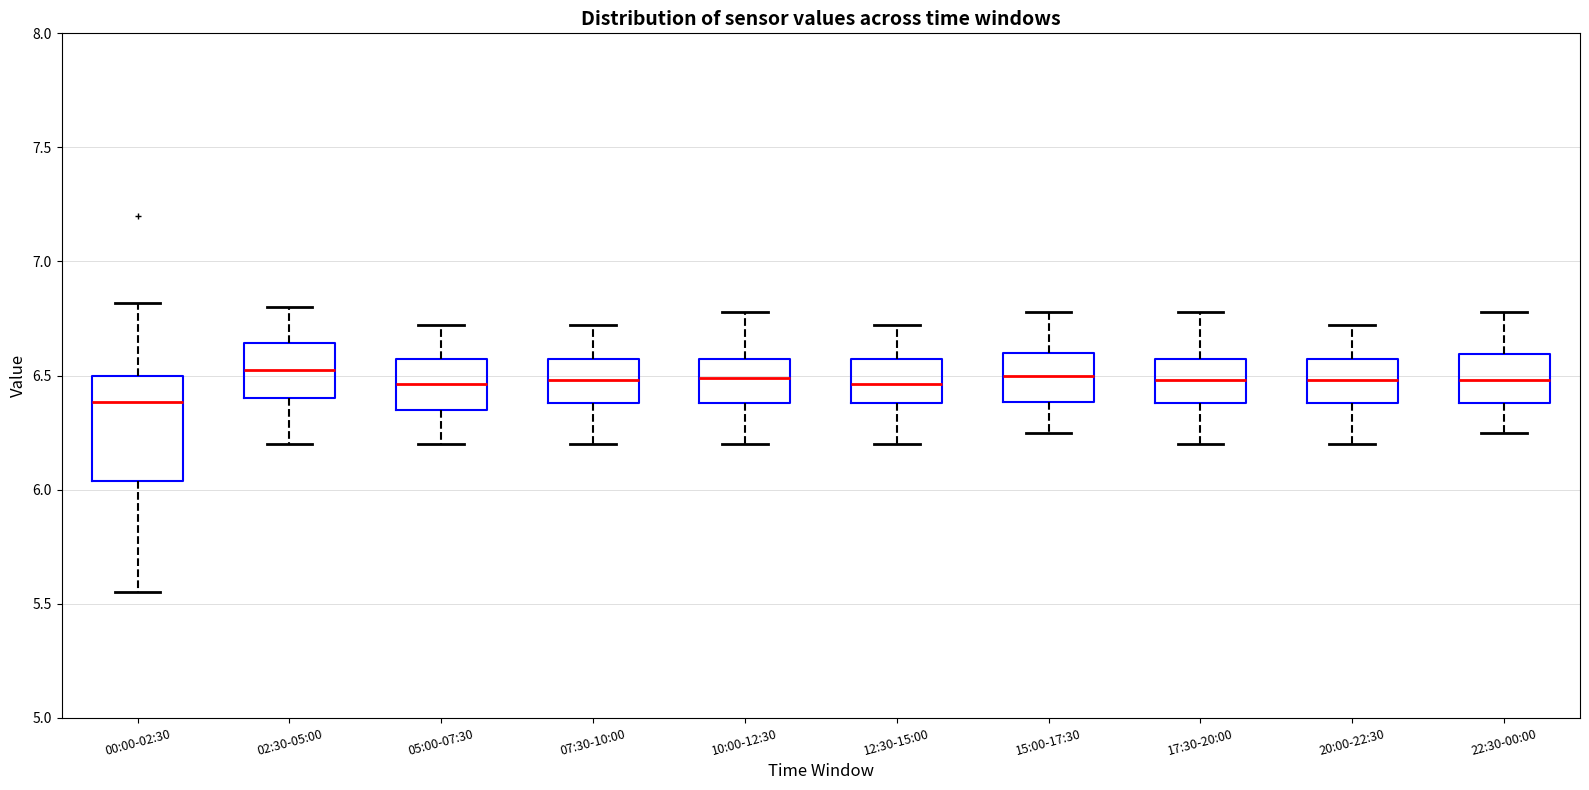

Which box has the lowest median line?

00:00-02:30